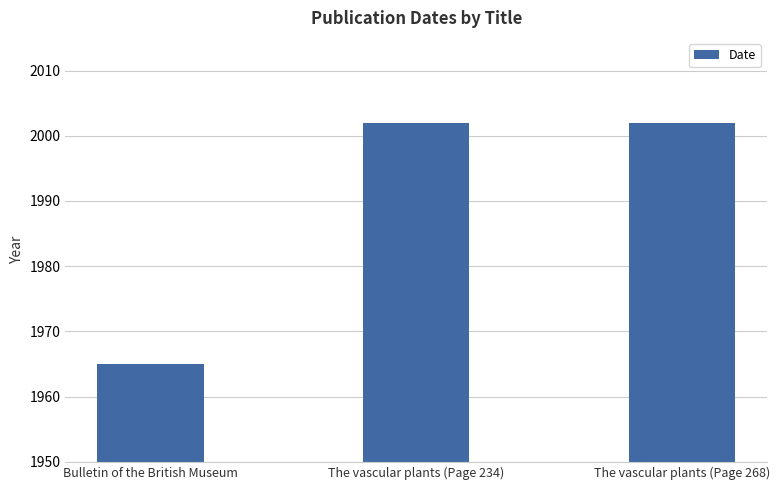

What is the sum of all values?

5969